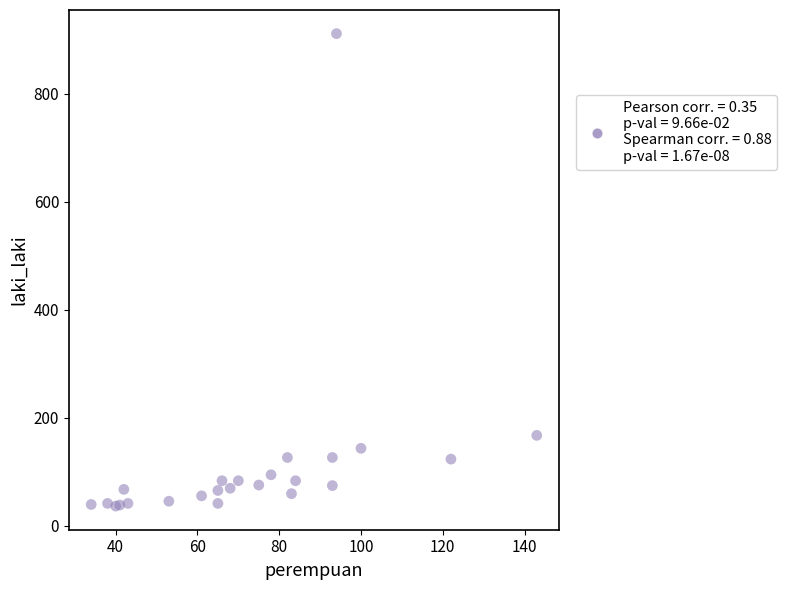

What Y value in the scatter plot is closest to 473?

167